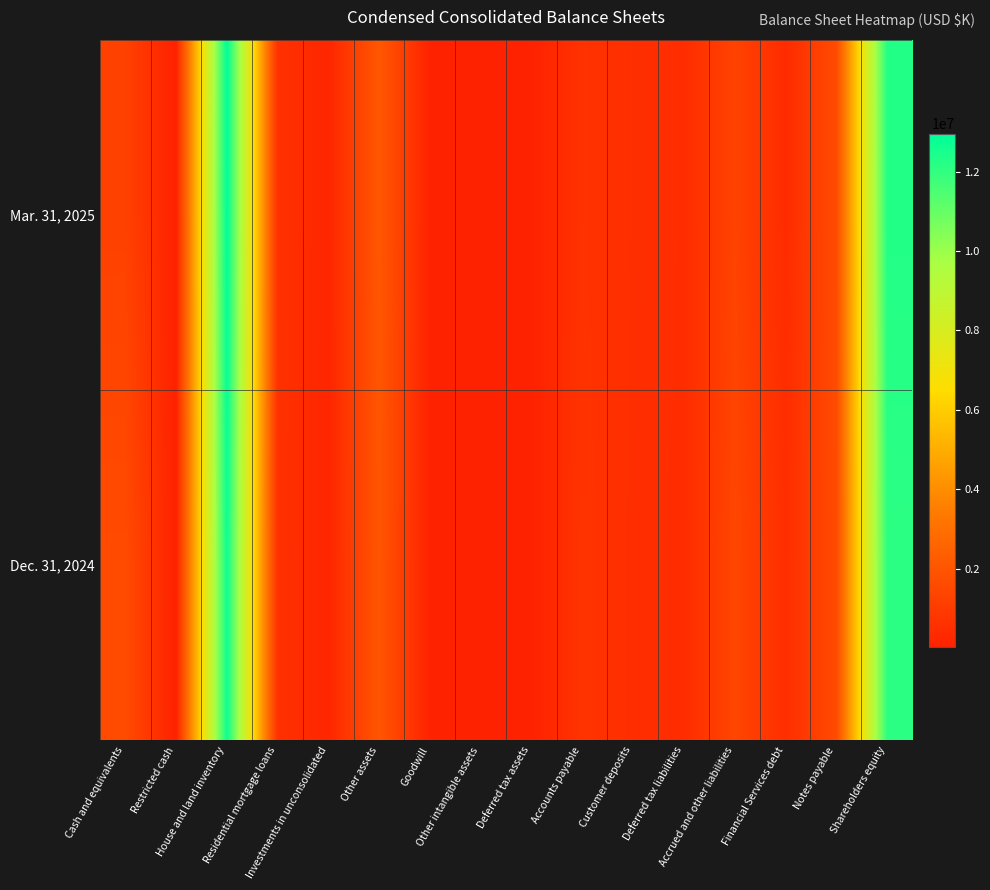

At which category is the sum across all series the highest?

House and land inventory